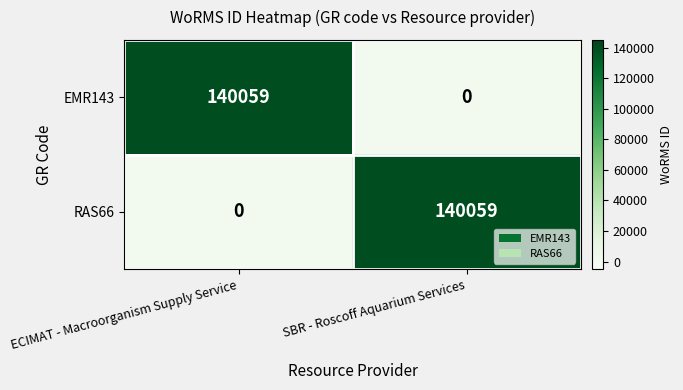

What is the difference between the EMR143 values at SBR - Roscoff Aquarium Services and ECIMAT - Macroorganism Supply Service?

140059